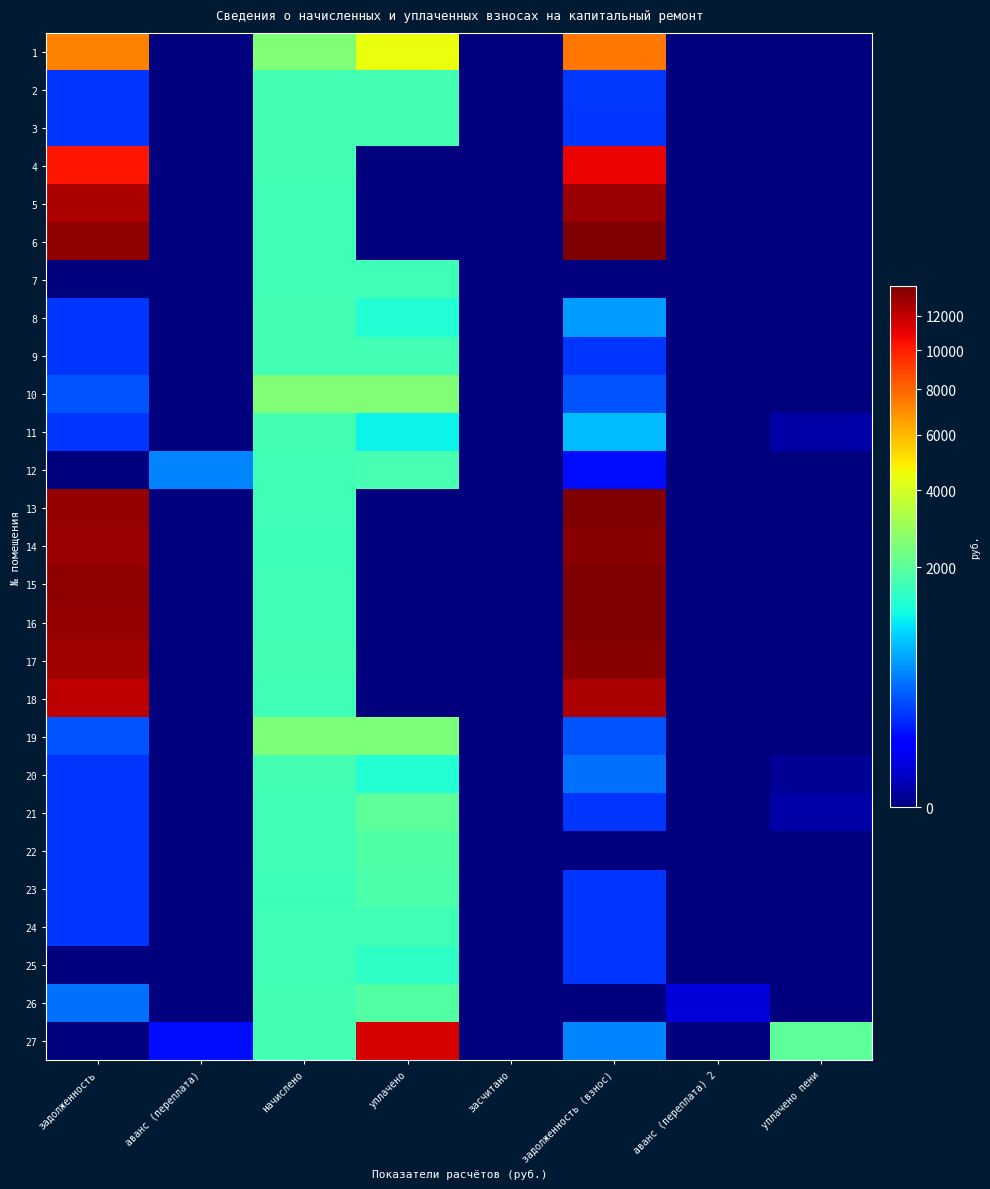

Which has a higher value, аванс (переплата) or засчитано?

аванс (переплата)